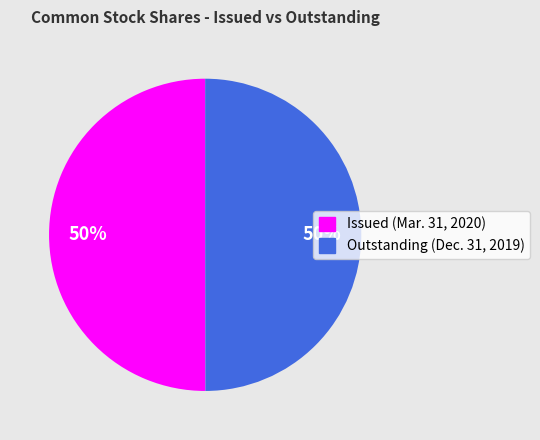

To the nearest percent, what is the average slice percentage?

50%